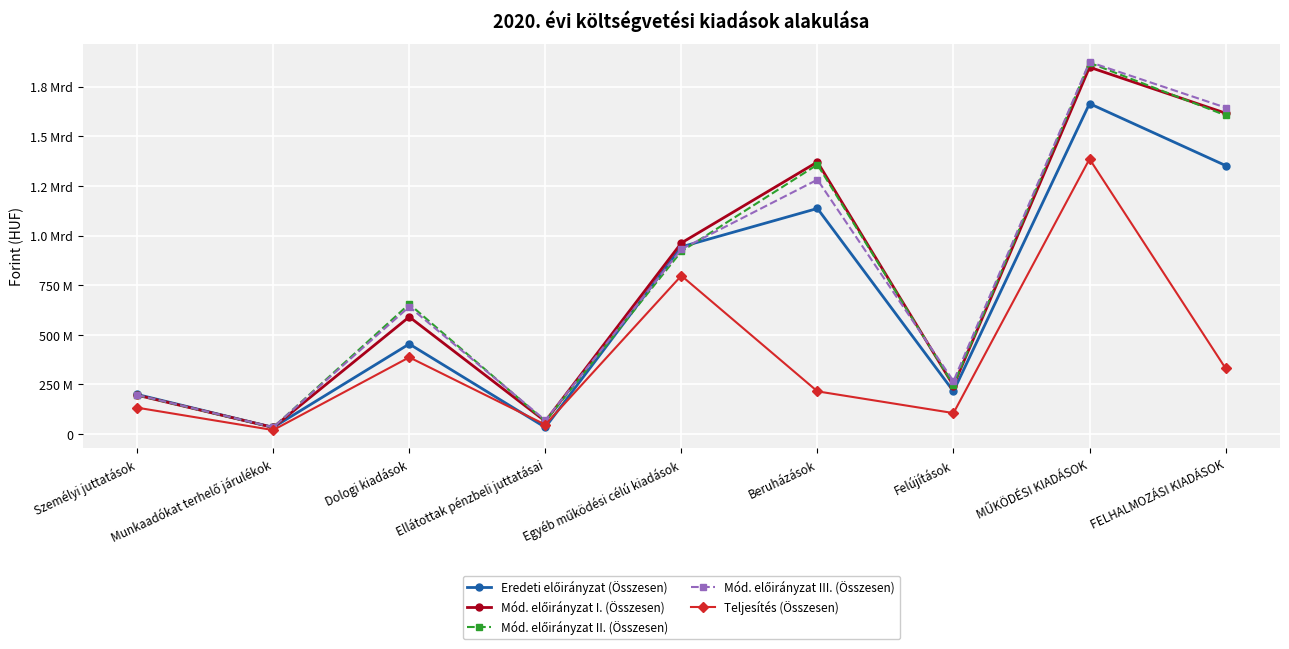

What is the minimum value shown in the chart?

20337365